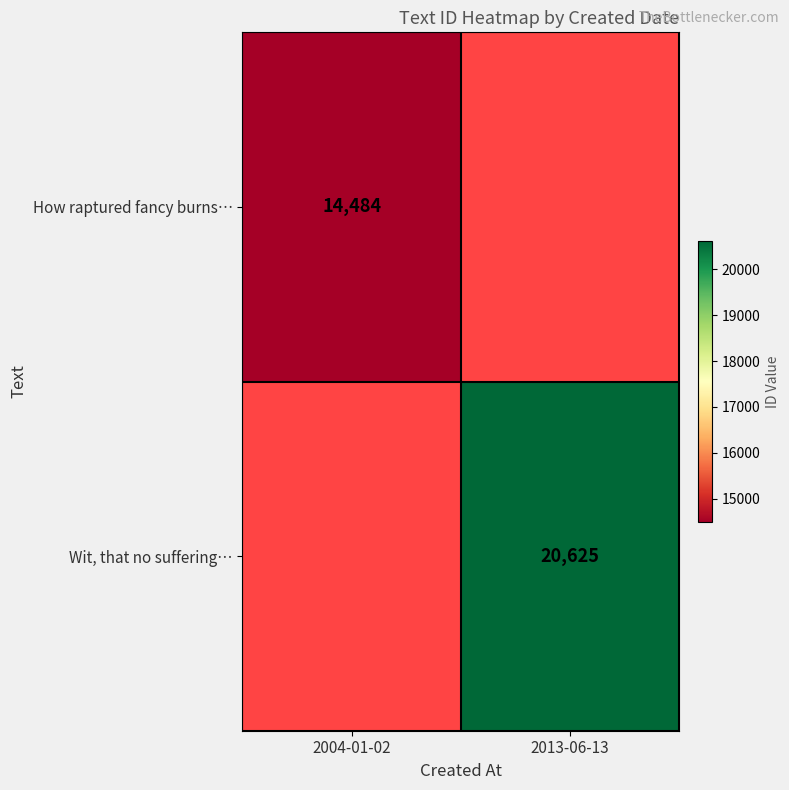

True or false: How raptured fancy burns… has a value of 14484.0 at 2004-01-02.

True